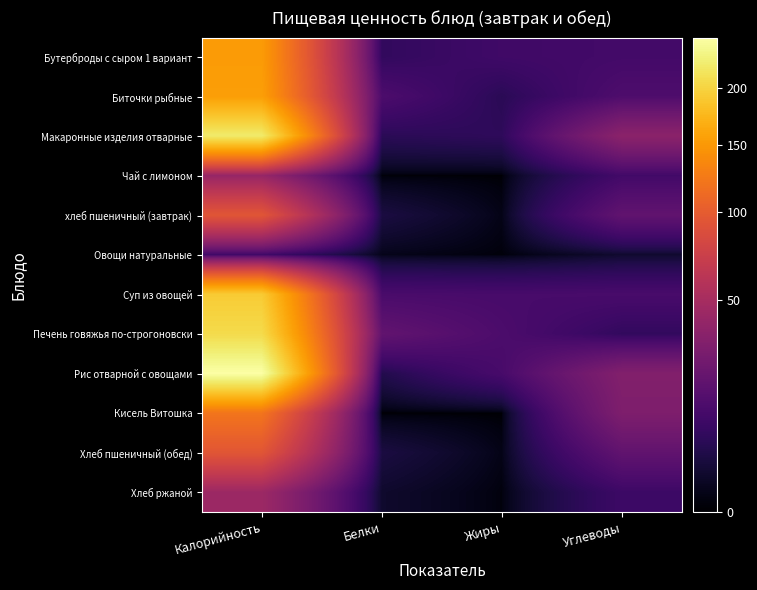

What is the total value across all series at Калорийность?

1581.8